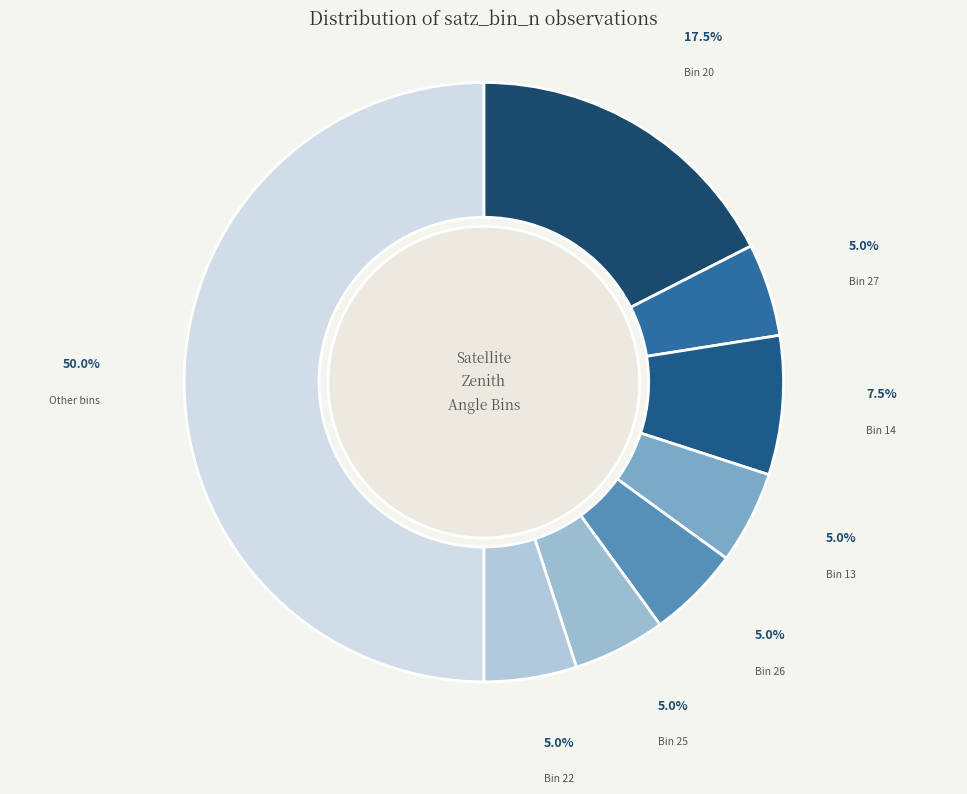

Which category has the biggest portion of the pie?

Other bins